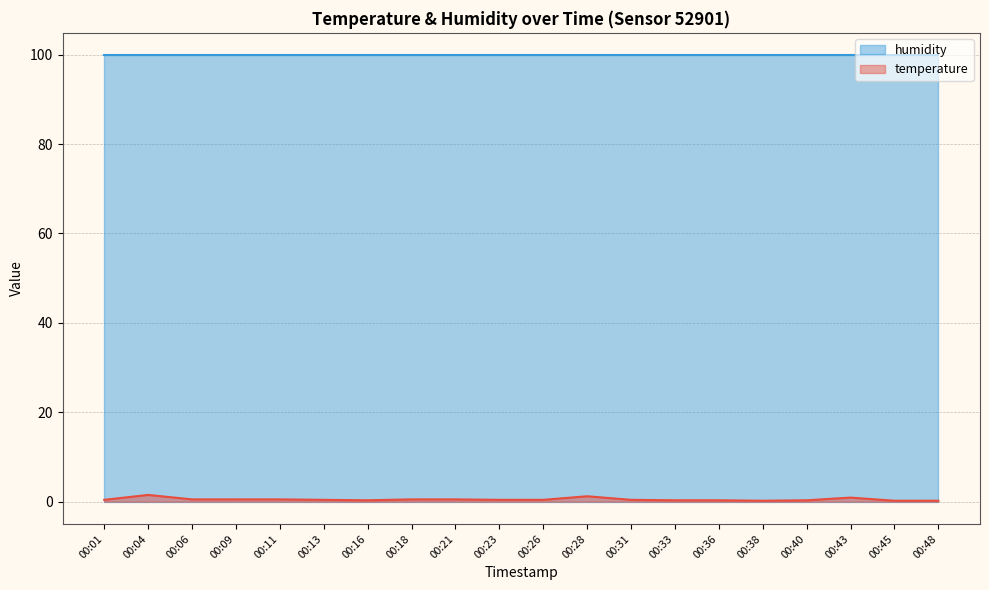

How many lines are shown in the chart?

2